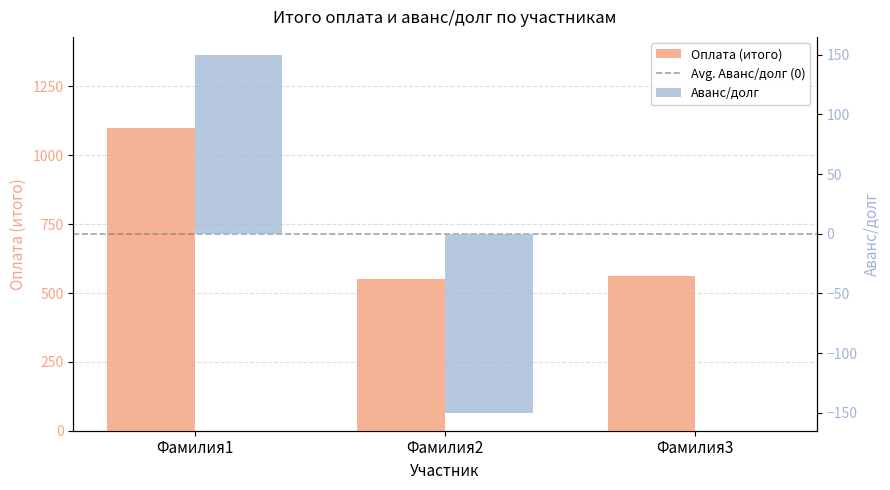

The value of Оплата (итого) at Фамилия3 is 560. True or false?

True